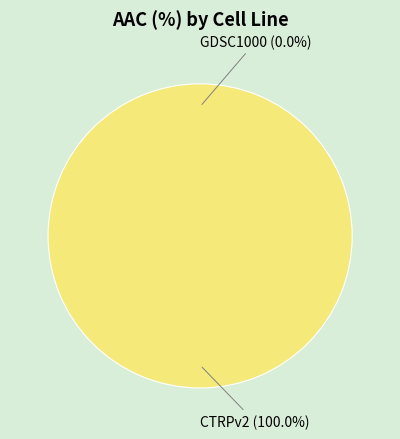

To the nearest percent, what is the difference between the CTRPv2 and GDSC1000 slice percentages?

100%